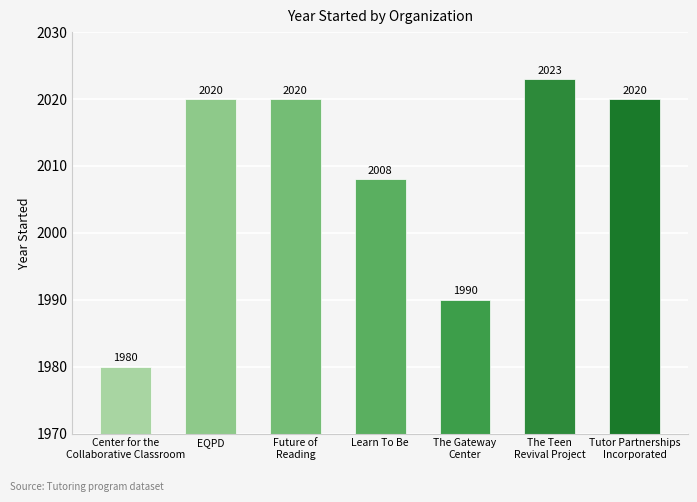

Are the bars grouped side by side (vs. stacked)?

No